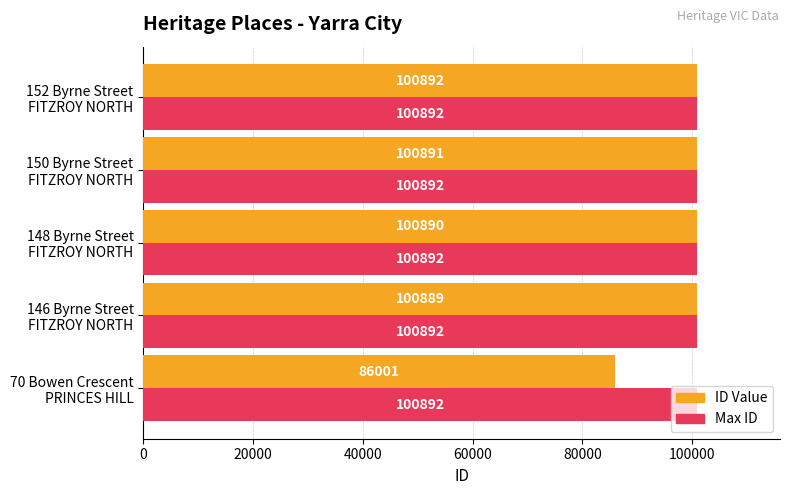

What is the difference between the second highest and second lowest values in the ID Value series?

2